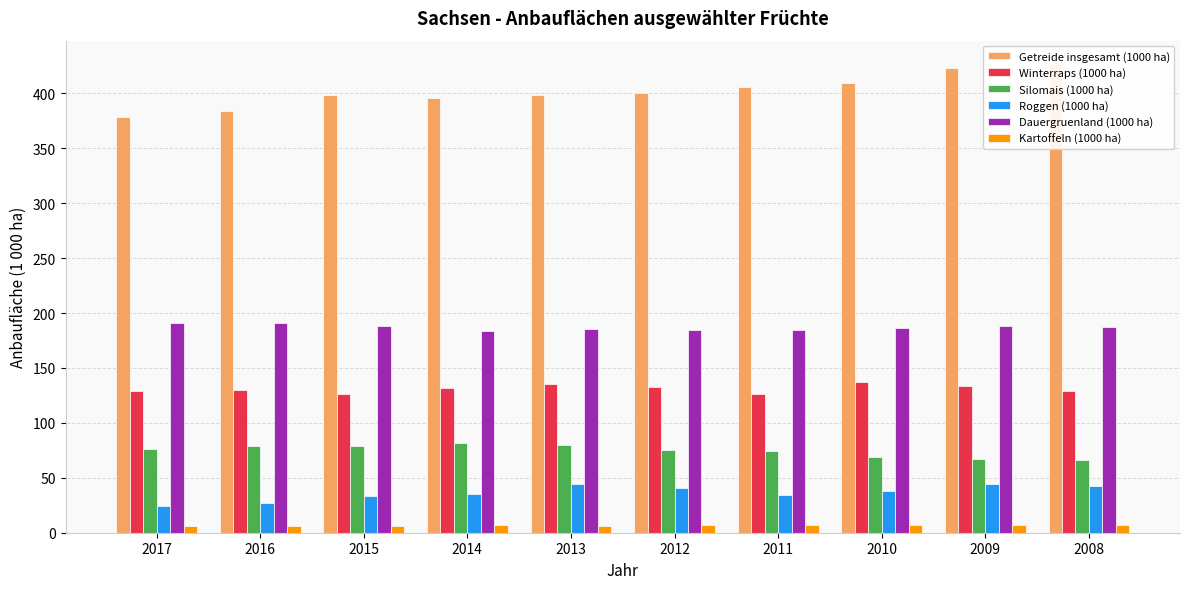

Rank the categories by Getreide insgesamt (1000 ha) value from highest to lowest.

2008, 2009, 2010, 2011, 2012, 2013, 2015, 2014, 2016, 2017